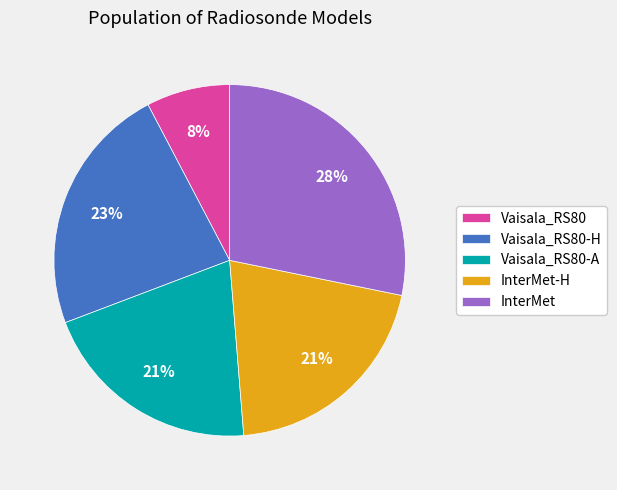

Count the number of slices in the pie.

5